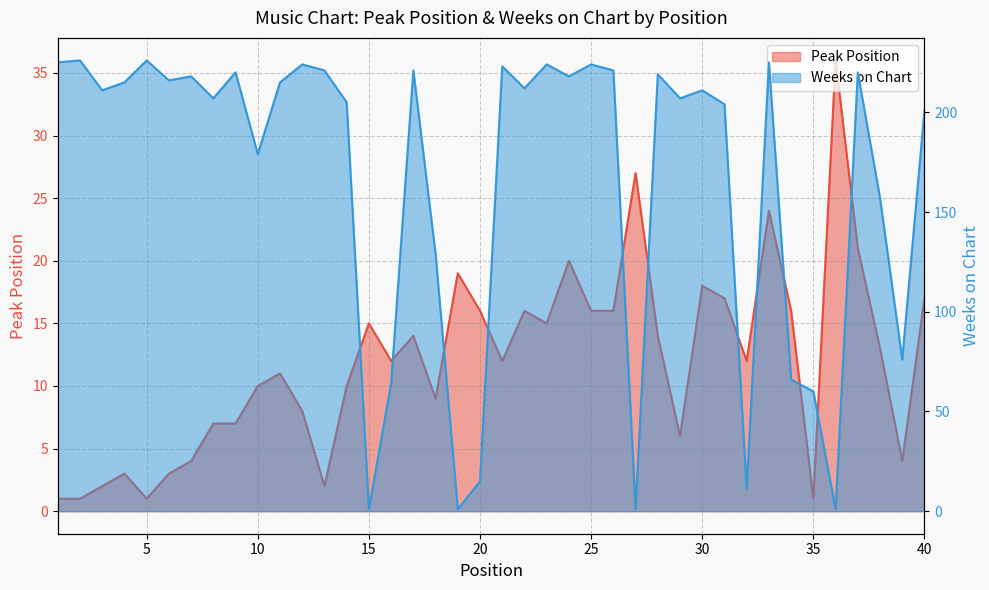

What is the value of the Peak Position point at the 16th from the left?

12